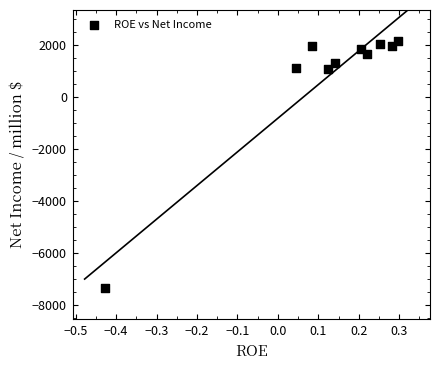

What is the range of Y values (max minus min)?

9499